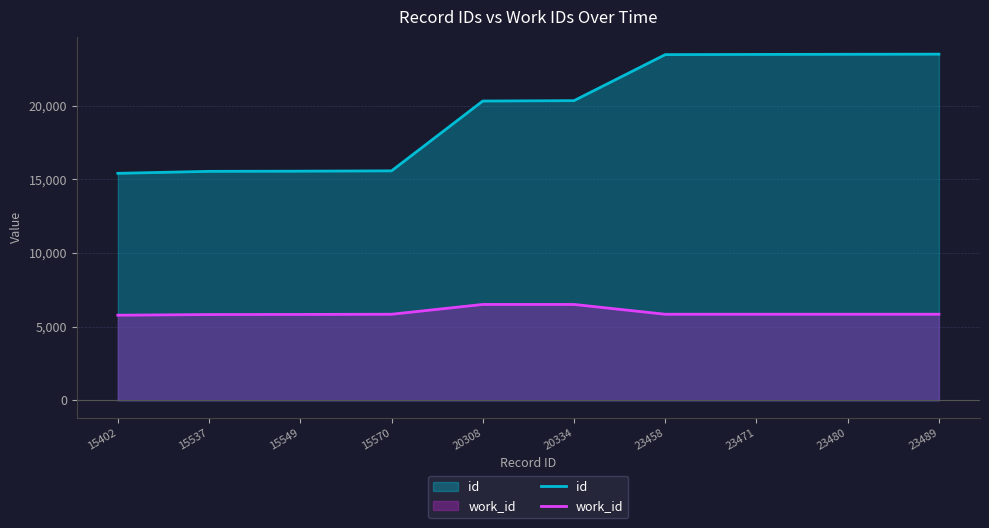

What are all the series names shown in the legend?

work_id, id